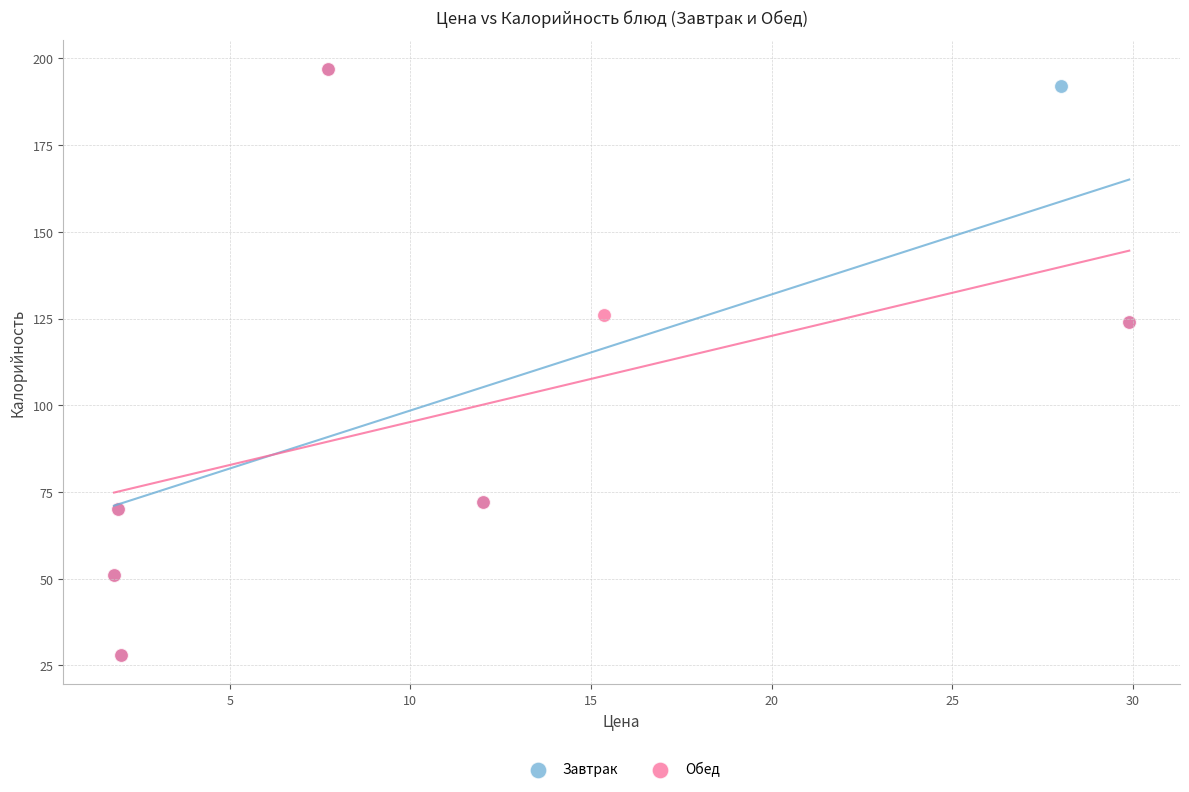

What are all the series names shown in the legend?

Завтрак, Обед